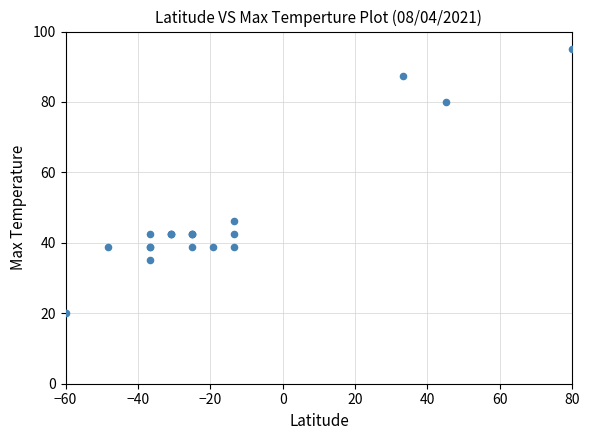

What Y value in the scatter plot is closest to 57?

46.2